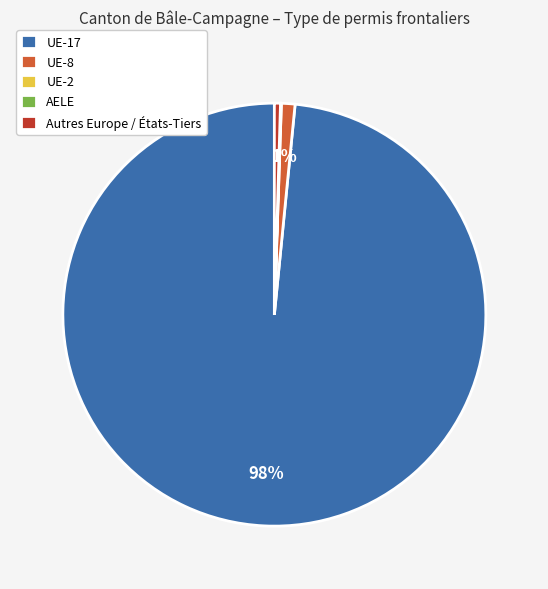

Which has a higher value, UE-8 or Autres Europe / États-Tiers?

UE-8